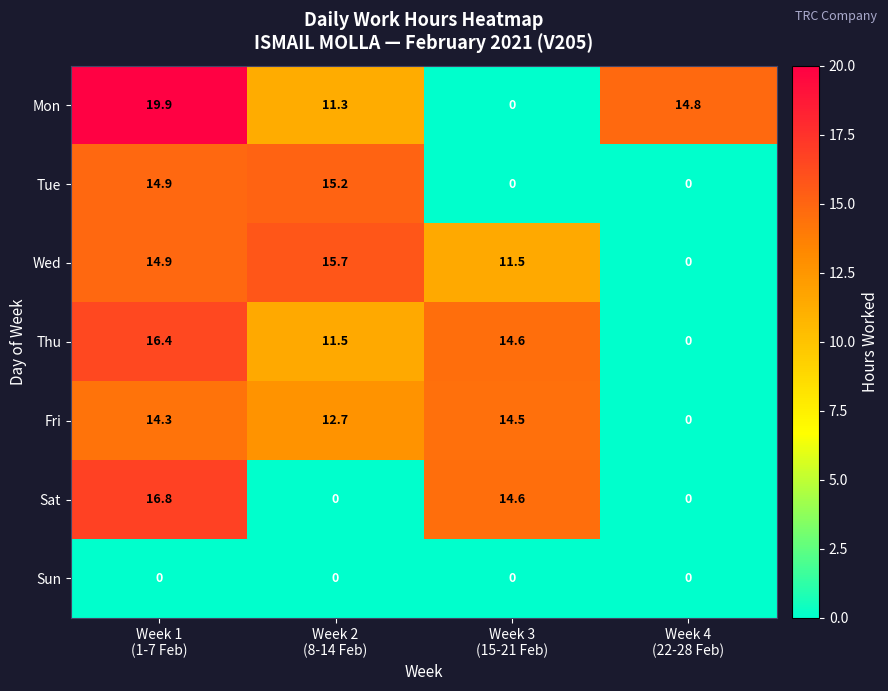

What is the average value of the Fri series?

10.4